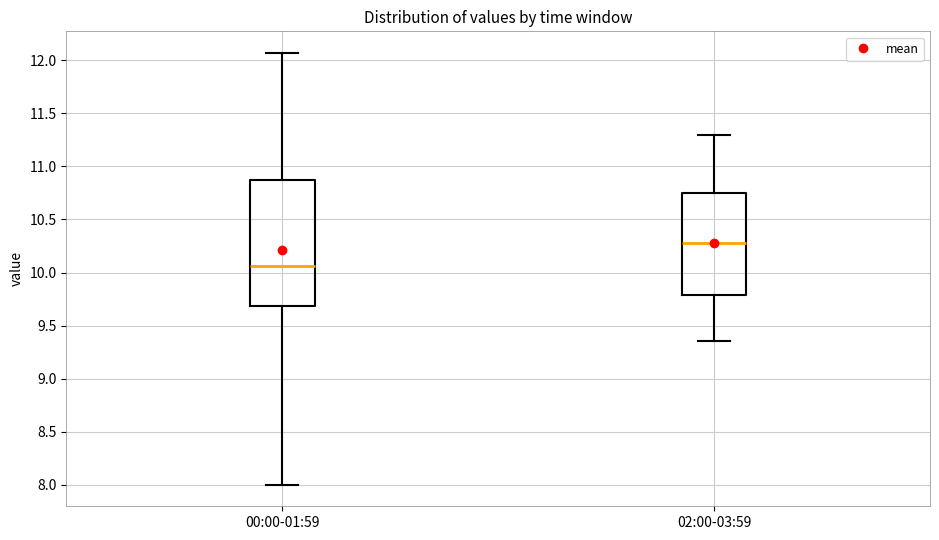

Reading left to right, transcribe this box plot: for each box, give where its median line is, the range the box spans, and where its two whiskers end, as read against the y-axis. The values are not printed on the chart, so give them approximately, as read against the axis.

00:00-01:59: median 10.05, box 9.70 to 10.90, whiskers 8.00 to 12.05
02:00-03:59: median 10.30, box 9.80 to 10.75, whiskers 9.35 to 11.30